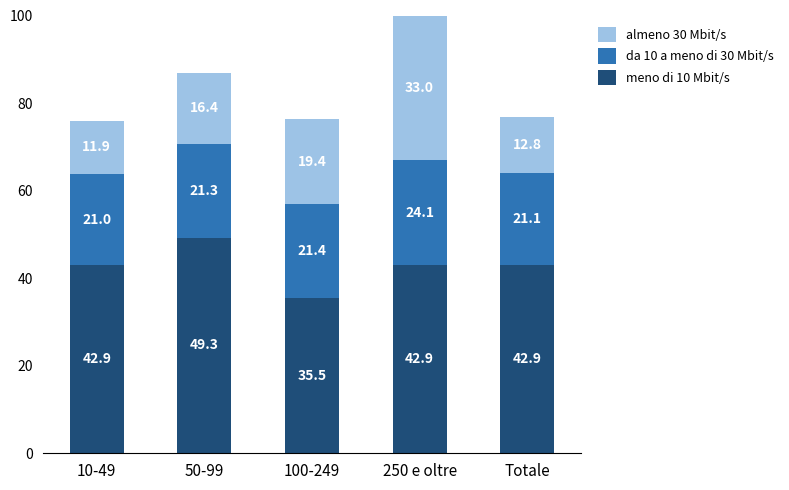

Where does the meno di 10 Mbit/s series first go above 42?

10-49